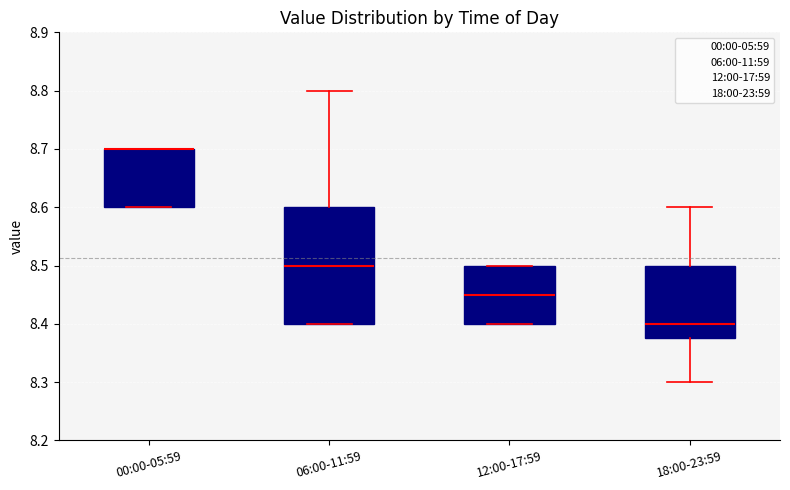

Reading left to right, transcribe this box plot: for each box, give where its median line is, the range the box spans, and where its two whiskers end, as read against the y-axis. The values are not printed on the chart, so give them approximately, as read against the axis.

00:00-05:59: median 8.70 (drawn on the box's upper edge), box 8.60 to 8.70, whiskers 8.60 to 8.70
06:00-11:59: median 8.50, box 8.40 to 8.60, whiskers 8.40 to 8.80
12:00-17:59: median 8.45, box 8.40 to 8.50, whiskers 8.40 to 8.50
18:00-23:59: median 8.40, box 8.38 to 8.50, whiskers 8.30 to 8.60